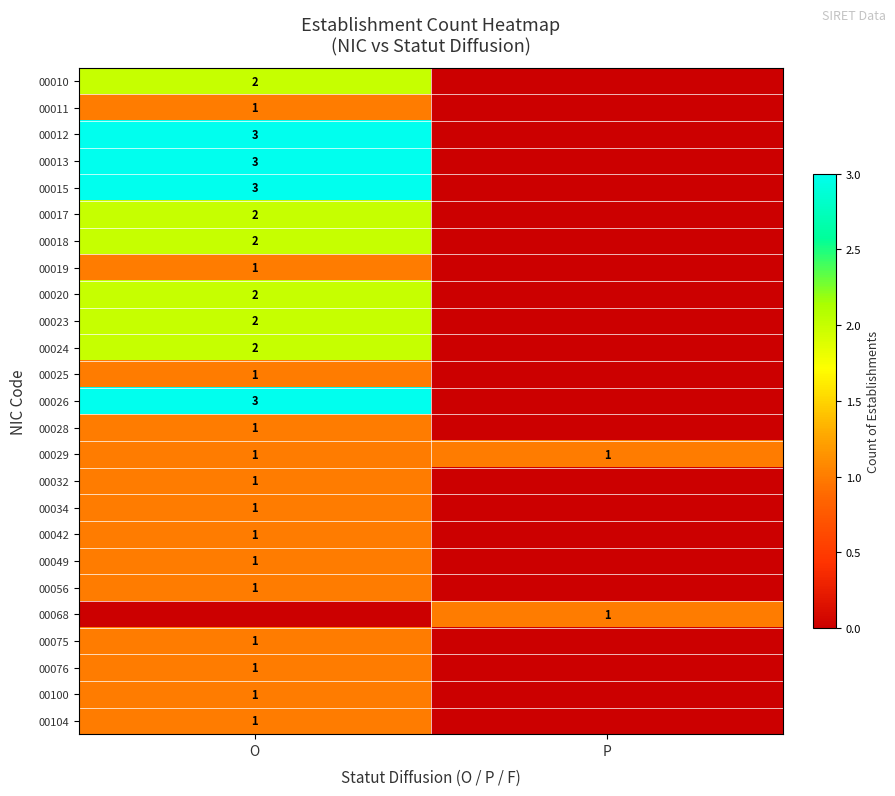

Is it true that 00015 equals 2 at O?

False